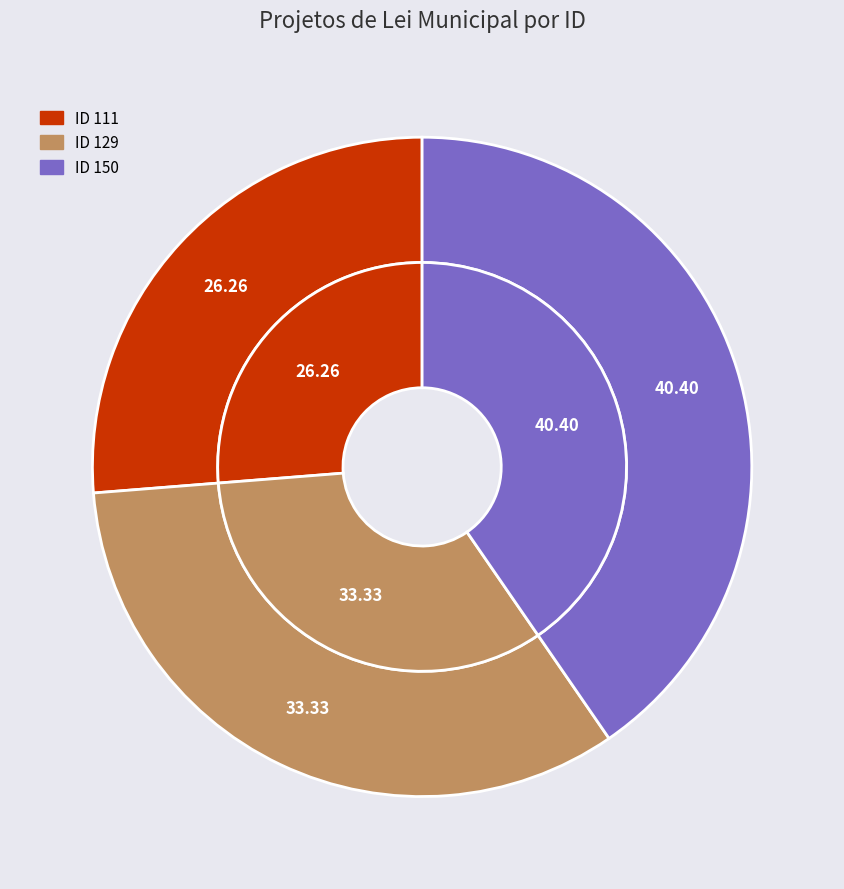

What is the change in value from 111 to 150?

+14